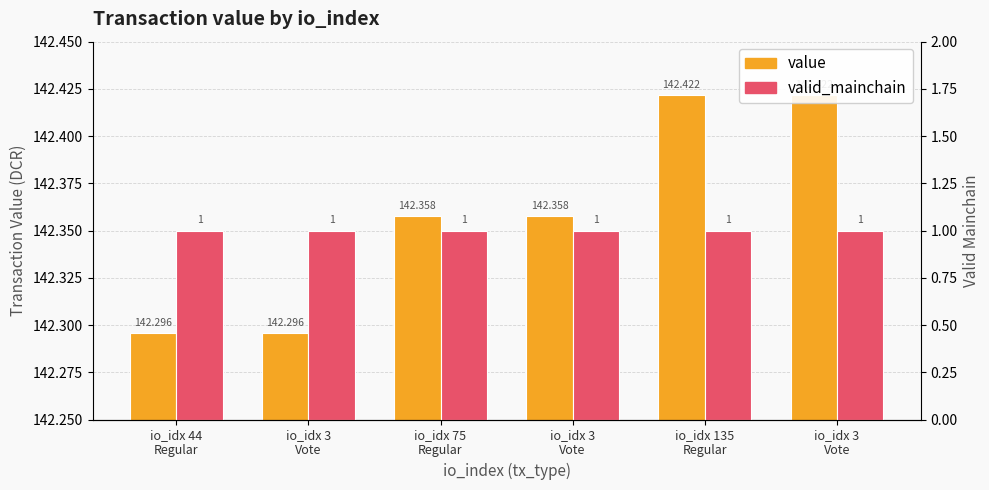

Between io_idx 135
Regular and io_idx 3
Vote, which series saw the biggest shift?

value